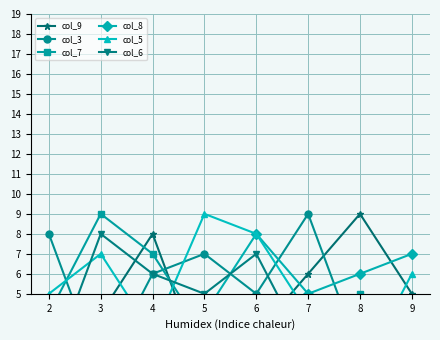

How many series are shown in this chart?

6